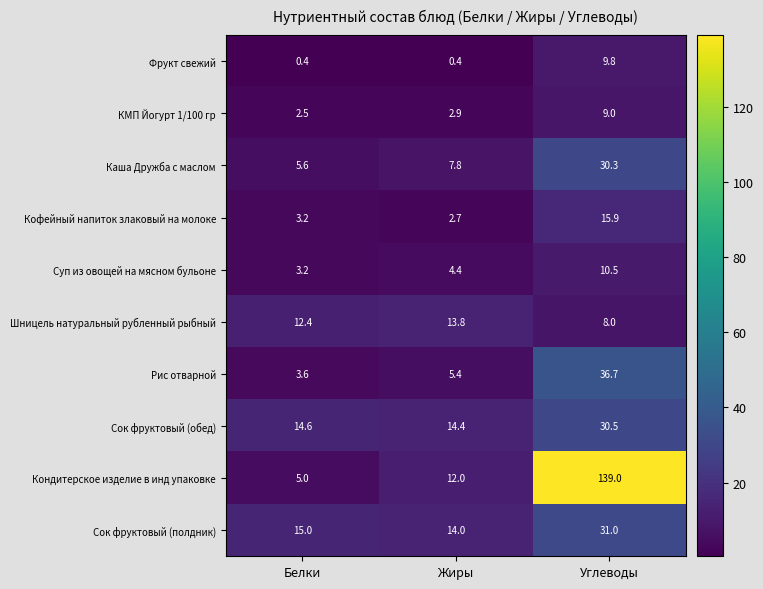

At which category is the sum across all series the highest?

Углеводы